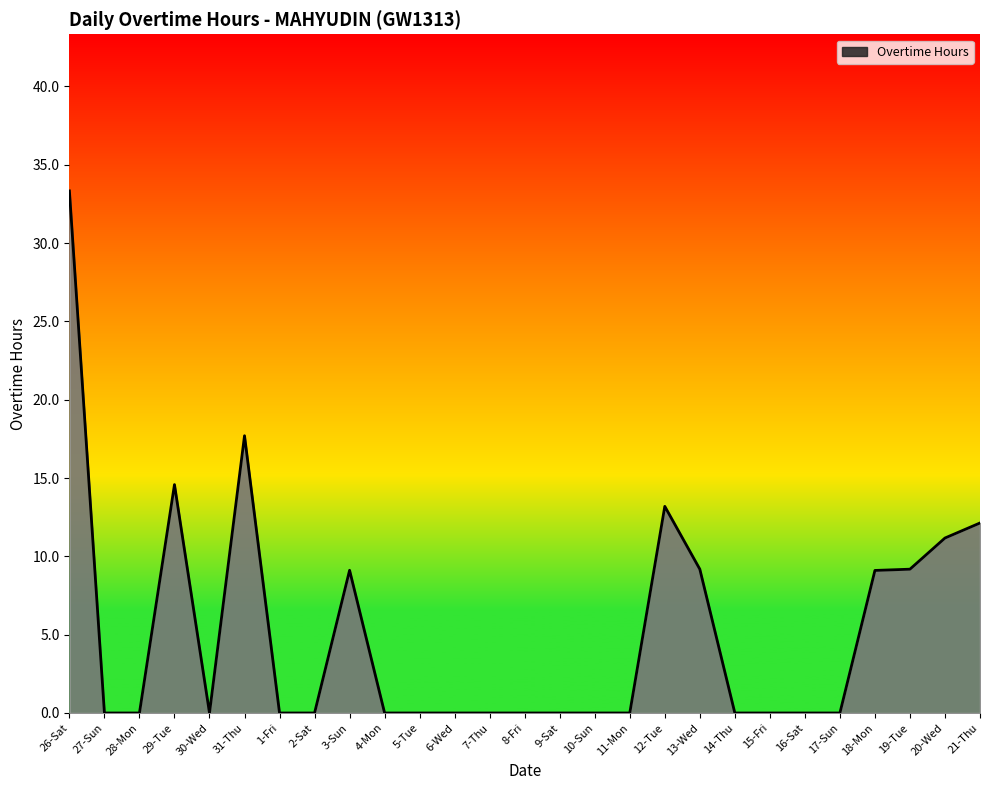

What position from the left is 3-Sun?

9